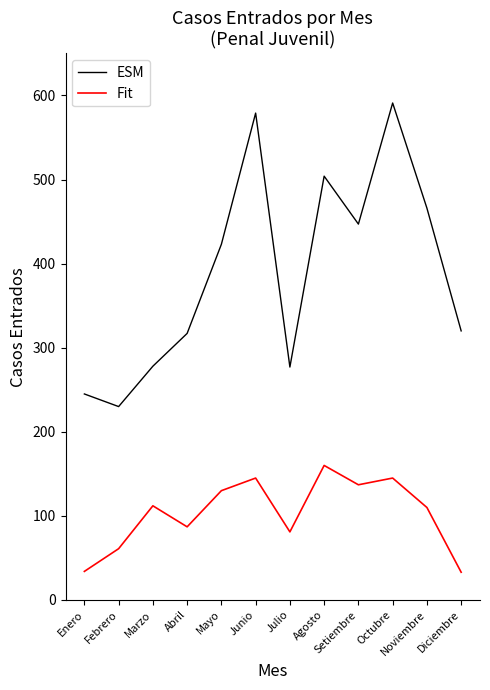

What is the sum of the Fit values at Febrero and Junio?

206